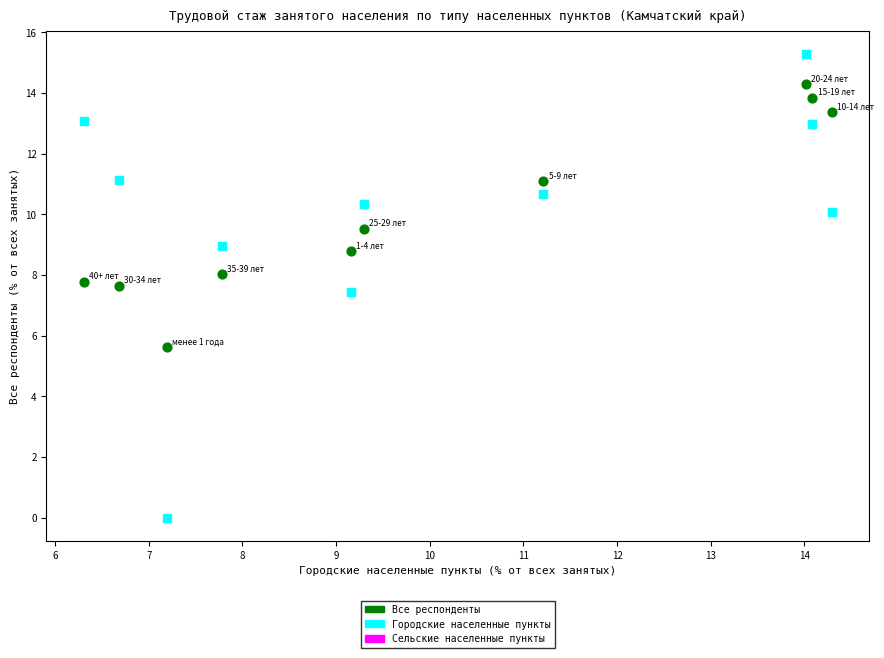

In the Сельские населенные пункты series, what Y value is closest to 7?

7.5